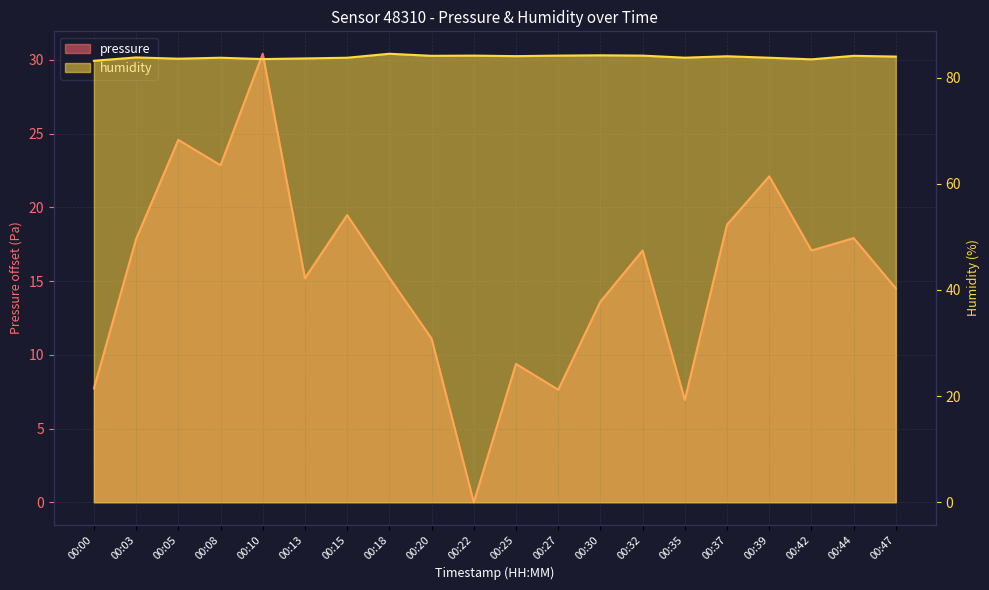

Which label corresponds to the largest value in the chart?

00:18